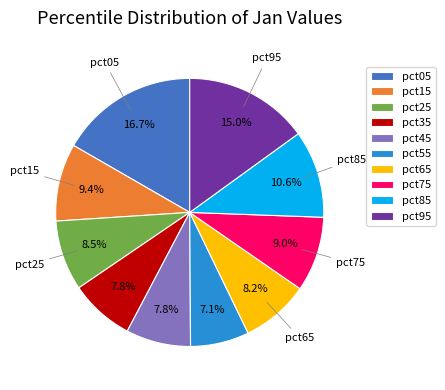

Which has a higher value, pct15 or pct85?

pct85